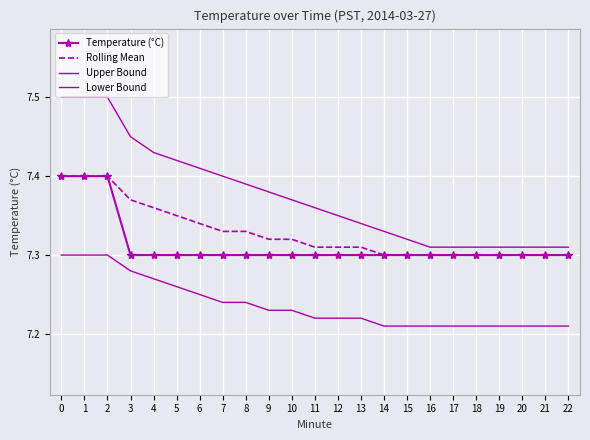

True or false: Lower Bound has more than 1 interior local peaks.

False